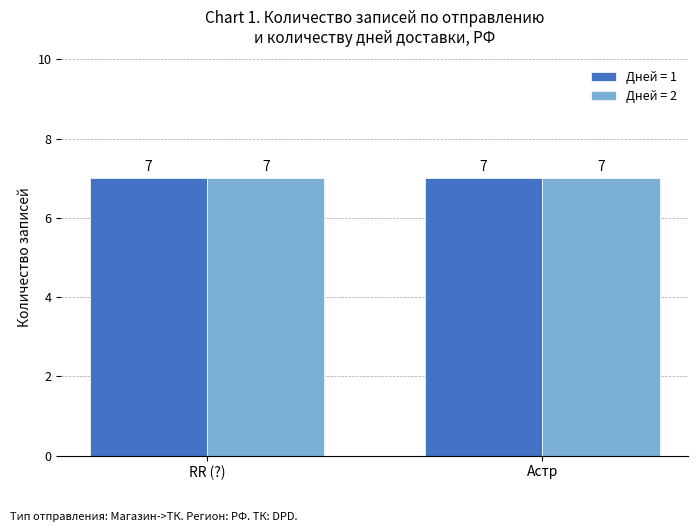

List the labels in order of value, largest first.

Астр, RR